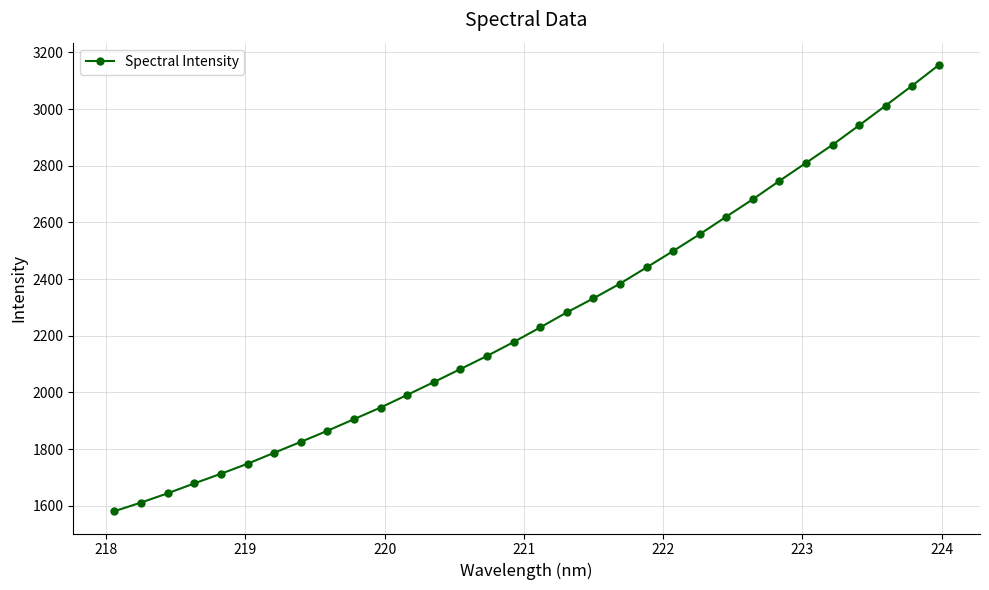

What is the greatest value displayed?

3155.3